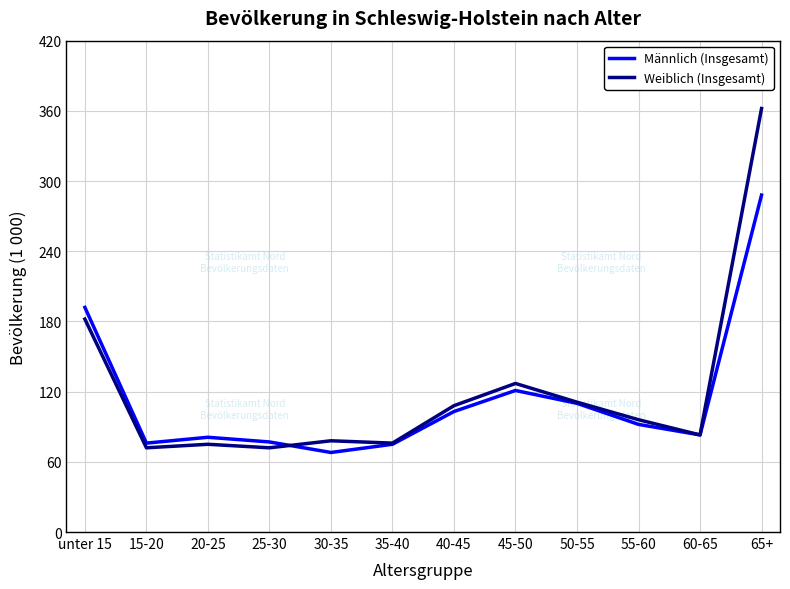

True or false: Männlich (Insgesamt) has a value of 76 at 15-20.

True